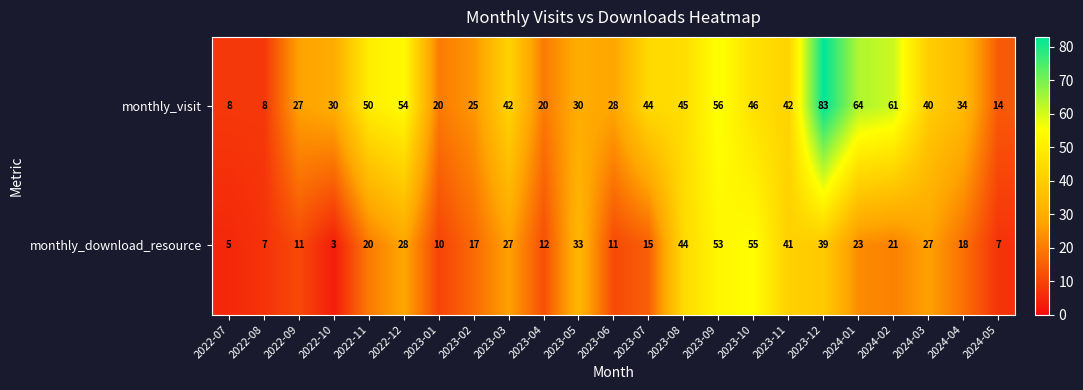

What is the sum of all monthly_download_resource values?

527